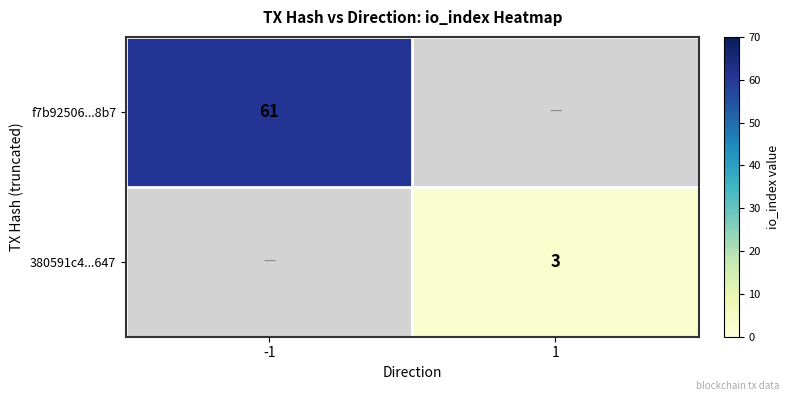

True or false: 380591c4...647 has a value of 3 at 1.

True